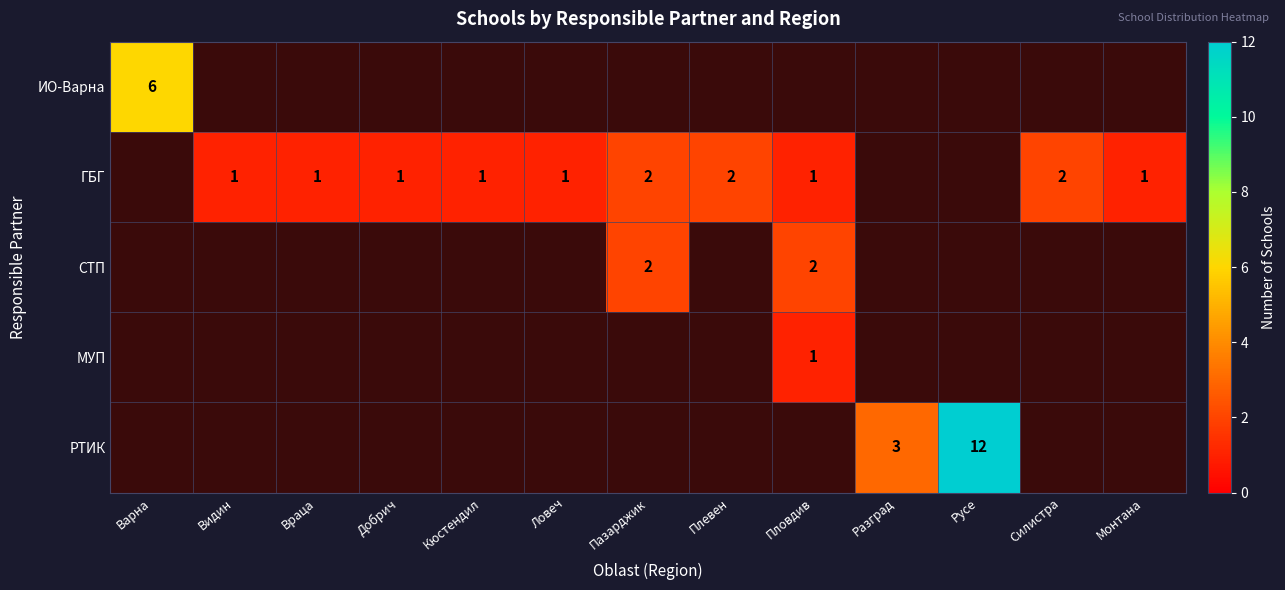

Is it true that РТИК equals 3 at Разград?

True